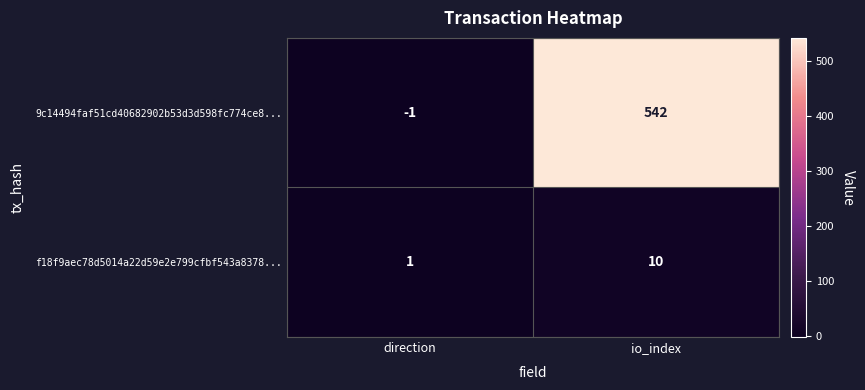

The 9c14494faf51cd40682902b53d3d598fc774ce8... series shows 810 at io_index. True or false?

False